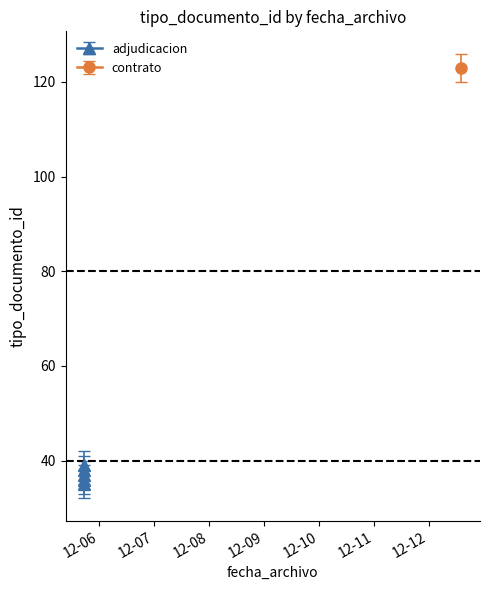

What value does the data have at 2012-12-05 17:41:28, to the nearest 5?

35